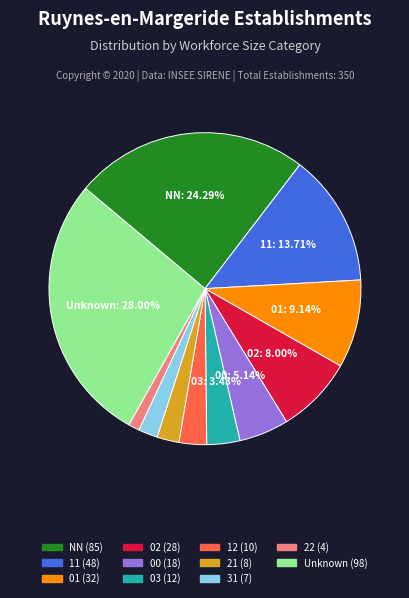

Does any single category account for the majority?

No